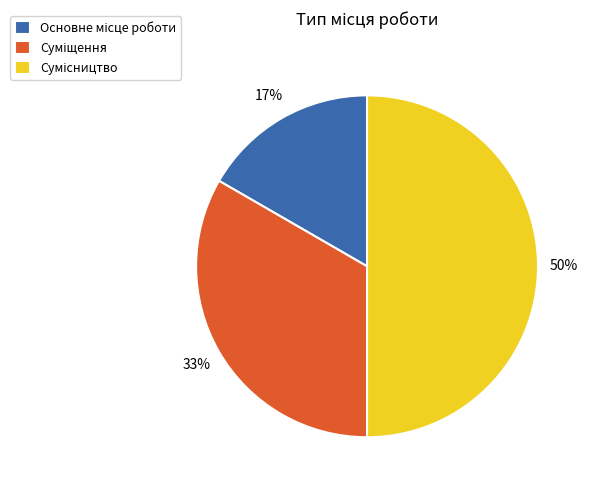

How many segments does this pie chart have?

3